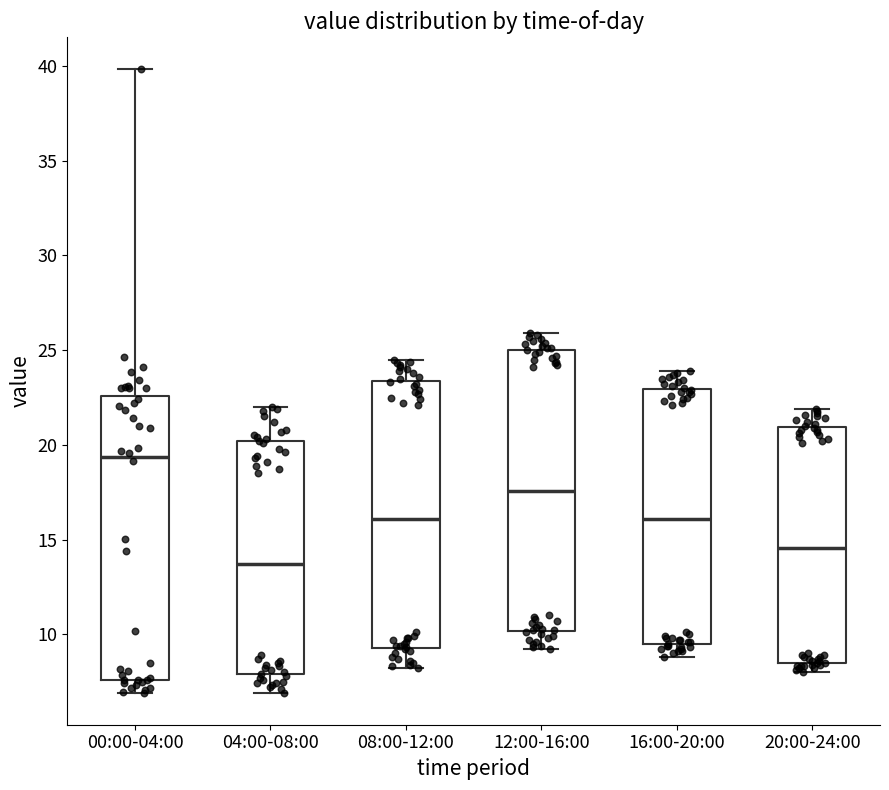

Which box's median line is the highest?

00:00-04:00